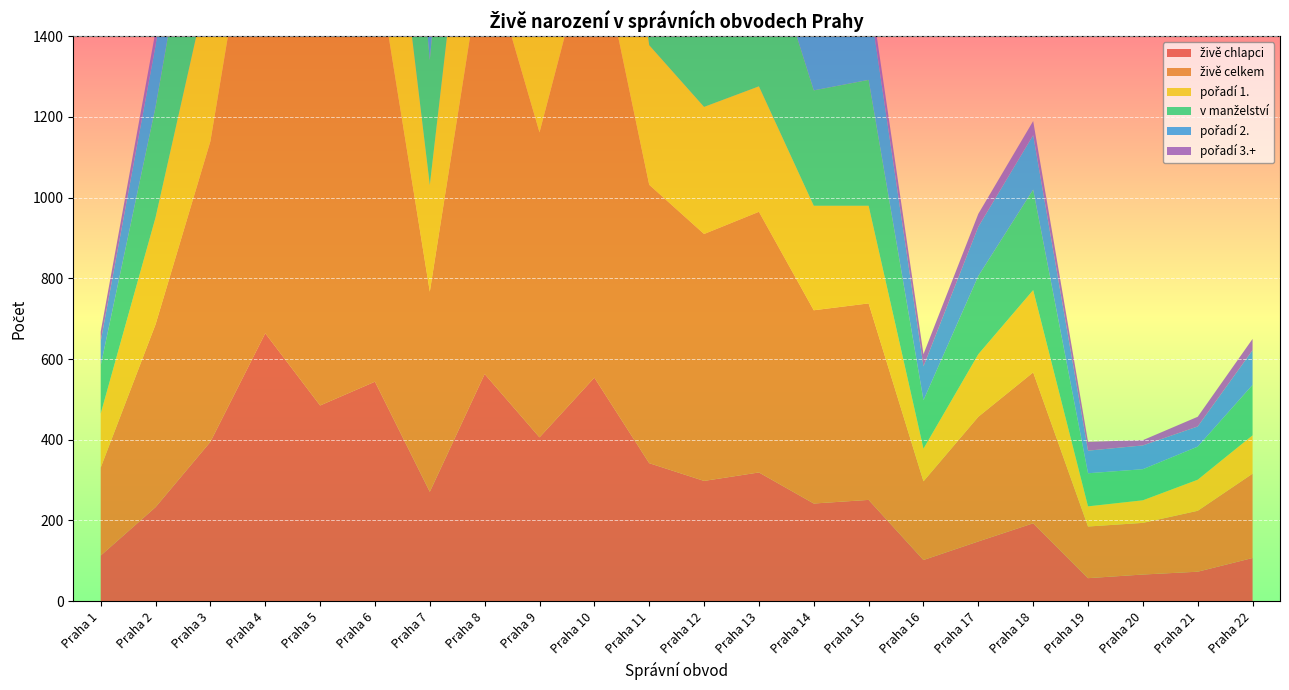

Reading left to right, what are all the values shown in this chart?

živě chlapci: Praha 1=113	Praha 2=233	Praha 3=395	Praha 4=664	Praha 5=485	Praha 6=544	Praha 7=271	Praha 8=563	Praha 9=406	Praha 10=554	Praha 11=342	Praha 12=298	Praha 13=319	Praha 14=242	Praha 15=251	Praha 16=102	Praha 17=148	Praha 18=193	Praha 19=57	Praha 20=66	Praha 21=73	Praha 22=107
živě celkem: Praha 1=218	Praha 2=453	Praha 3=745	Praha 4=1290	Praha 5=952	Praha 6=1066	Praha 7=496	Praha 8=1065	Praha 9=756	Praha 10=1126	Praha 11=690	Praha 12=612	Praha 13=646	Praha 14=479	Praha 15=487	Praha 16=195	Praha 17=309	Praha 18=374	Praha 19=128	Praha 20=128	Praha 21=151	Praha 22=209
pořadí 1.: Praha 1=134	Praha 2=265	Praha 3=416	Praha 4=719	Praha 5=520	Praha 6=555	Praha 7=264	Praha 8=580	Praha 9=427	Praha 10=672	Praha 11=346	Praha 12=315	Praha 13=311	Praha 14=259	Praha 15=242	Praha 16=81	Praha 17=155	Praha 18=204	Praha 19=50	Praha 20=56	Praha 21=77	Praha 22=95
v manželství: Praha 1=119	Praha 2=274	Praha 3=441	Praha 4=758	Praha 5=599	Praha 6=677	Praha 7=310	Praha 8=648	Praha 9=495	Praha 10=661	Praha 11=430	Praha 12=375	Praha 13=422	Praha 14=286	Praha 15=312	Praha 16=120	Praha 17=194	Praha 18=249	Praha 19=82	Praha 20=77	Praha 21=82	Praha 22=125
pořadí 2.: Praha 1=60	Praha 2=152	Praha 3=244	Praha 4=446	Praha 5=342	Praha 6=405	Praha 7=189	Praha 8=390	Praha 9=268	Praha 10=362	Praha 11=274	Praha 12=222	Praha 13=275	Praha 14=169	Praha 15=207	Praha 16=84	Praha 17=122	Praha 18=135	Praha 19=56	Praha 20=59	Praha 21=50	Praha 22=86
pořadí 3.+: Praha 1=24	Praha 2=36	Praha 3=85	Praha 4=125	Praha 5=90	Praha 6=106	Praha 7=43	Praha 8=95	Praha 9=61	Praha 10=92	Praha 11=70	Praha 12=75	Praha 13=60	Praha 14=51	Praha 15=38	Praha 16=30	Praha 17=32	Praha 18=35	Praha 19=22	Praha 20=13	Praha 21=24	Praha 22=28